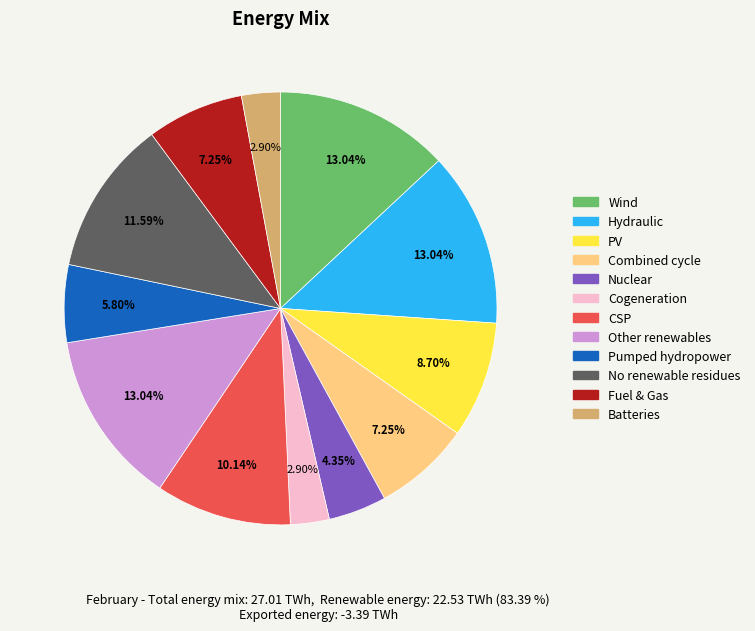

What is the ratio of the value at Pumped hydropower to the value at Other renewables?

0.4